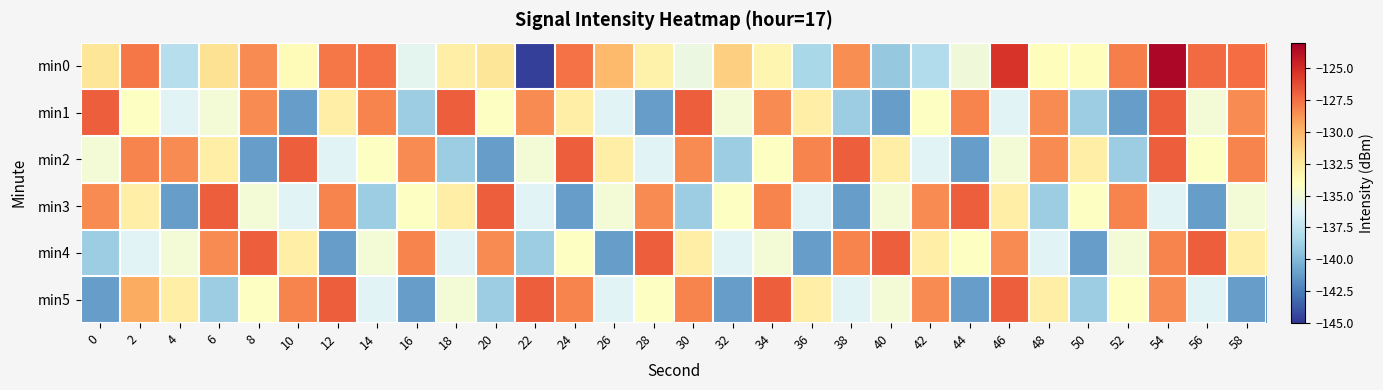

Reading left to right, list all the values displayed in this chart.

min0: 0=-132.2	2=-127.7	4=-137.9	6=-131.9	8=-128.5	10=-133.7	12=-127.8	14=-127.6	16=-135.8	18=-132.9	20=-132.2	22=-144.6	24=-127.6	26=-130.2	28=-133.0	30=-135.3	32=-131.2	34=-133.3	36=-138.4	38=-128.5	40=-139.2	42=-138.1	44=-135.0	46=-125.4	48=-133.9	50=-133.9	52=-128.1	54=-123.4	56=-127.3	58=-127.4
min1: 0=-126.9	2=-134.1	4=-136.1	6=-134.9	8=-128.5	10=-141.2	12=-132.9	14=-128.2	16=-138.9	18=-126.9	20=-134.1	22=-128.5	24=-132.9	26=-136.1	28=-141.2	30=-126.9	32=-134.9	34=-128.5	36=-132.9	38=-138.9	40=-141.2	42=-134.1	44=-128.2	46=-136.1	48=-128.5	50=-138.9	52=-141.2	54=-126.9	56=-134.9	58=-128.5
min2: 0=-134.9	2=-128.2	4=-128.5	6=-132.9	8=-141.2	10=-126.9	12=-136.1	14=-134.1	16=-128.5	18=-138.9	20=-141.2	22=-134.9	24=-126.9	26=-132.9	28=-136.1	30=-128.5	32=-138.9	34=-134.1	36=-128.2	38=-126.9	40=-132.9	42=-136.1	44=-141.2	46=-134.9	48=-128.5	50=-132.9	52=-138.9	54=-126.9	56=-134.1	58=-128.2
min3: 0=-128.5	2=-132.9	4=-141.2	6=-126.9	8=-134.9	10=-136.1	12=-128.2	14=-138.9	16=-134.1	18=-132.9	20=-126.9	22=-136.1	24=-141.2	26=-134.9	28=-128.5	30=-138.9	32=-134.1	34=-128.2	36=-136.1	38=-141.2	40=-134.9	42=-128.5	44=-126.9	46=-132.9	48=-138.9	50=-134.1	52=-128.2	54=-136.1	56=-141.2	58=-134.9
min4: 0=-138.9	2=-136.1	4=-134.9	6=-128.5	8=-126.9	10=-132.9	12=-141.2	14=-134.9	16=-128.2	18=-136.1	20=-128.5	22=-138.9	24=-134.1	26=-141.2	28=-126.9	30=-132.9	32=-136.1	34=-134.9	36=-141.2	38=-128.2	40=-126.9	42=-132.9	44=-134.1	46=-128.5	48=-136.1	50=-141.2	52=-134.9	54=-128.2	56=-126.9	58=-132.9
min5: 0=-141.2	2=-129.6	4=-132.9	6=-138.9	8=-134.1	10=-128.2	12=-126.9	14=-136.1	16=-141.2	18=-134.9	20=-138.9	22=-126.9	24=-128.2	26=-136.1	28=-134.1	30=-128.2	32=-141.2	34=-126.9	36=-132.9	38=-136.1	40=-134.9	42=-128.5	44=-141.2	46=-126.9	48=-132.9	50=-138.9	52=-134.1	54=-128.5	56=-136.1	58=-141.2